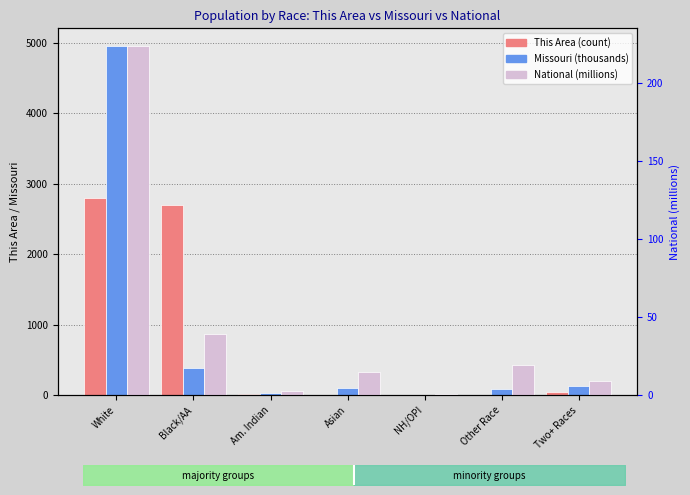

Is the value of This Area at Am. Indian greater than the value of Missouri (thousands) at NH/OPI?

Yes